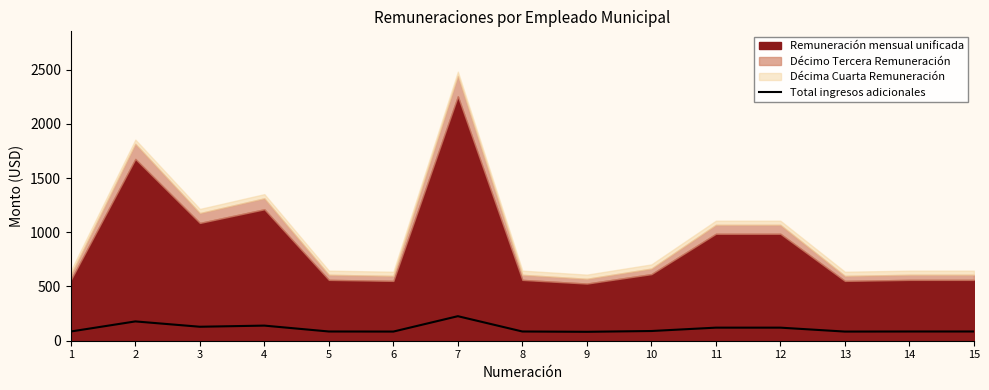

Where is the data nearest to the value 154?

4